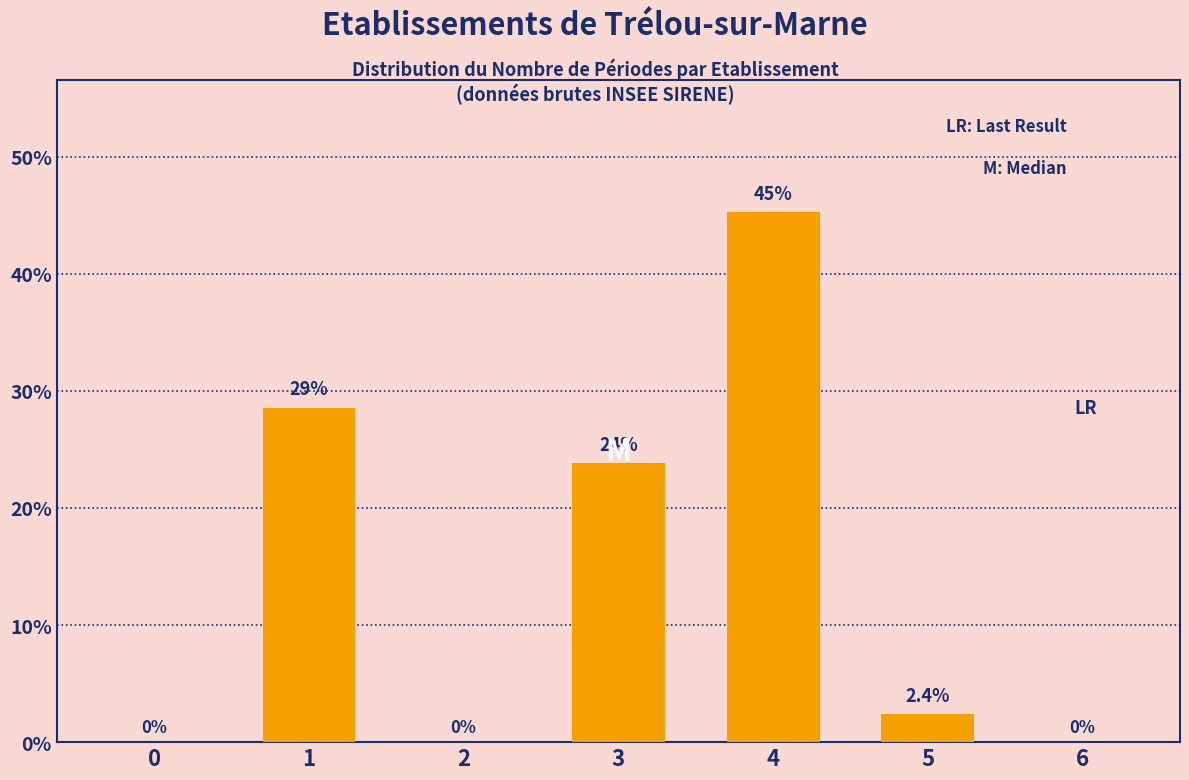

Reading left to right, what are all the values shown in this chart?

0=0.0	1=28.6	2=0.0	3=23.8	4=45.2	5=2.4	6=0.0